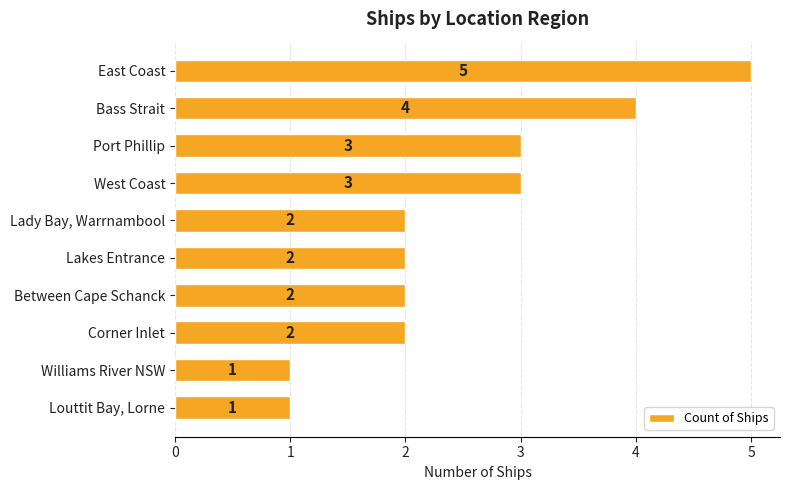

The value at Lakes Entrance is 2. True or false?

True